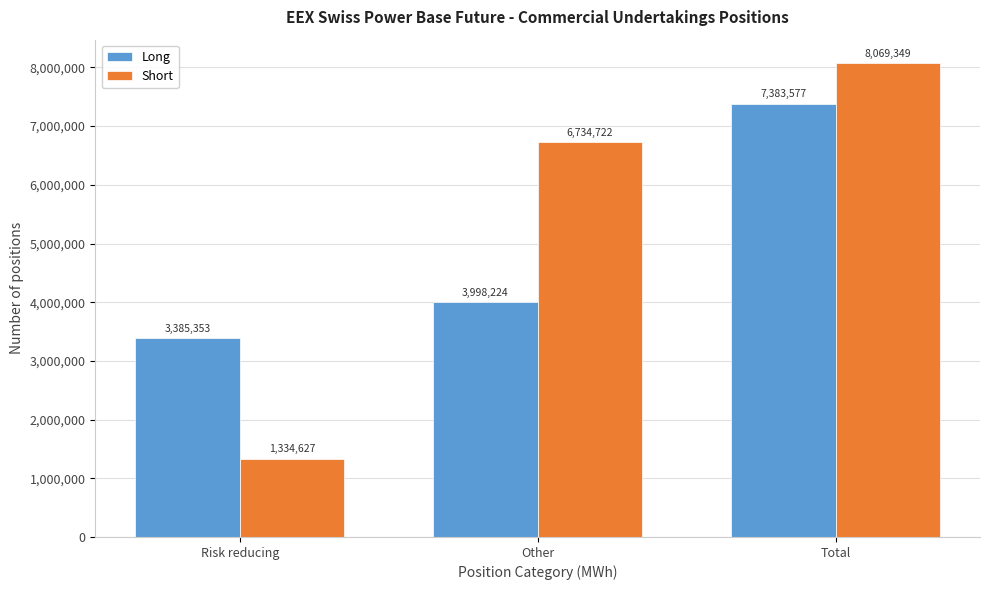

Reading left to right, extract all data points from this chart.

Long: Risk reducing=3385353	Other=3998224	Total=7383577
Short: Risk reducing=1334627	Other=6734722	Total=8069349